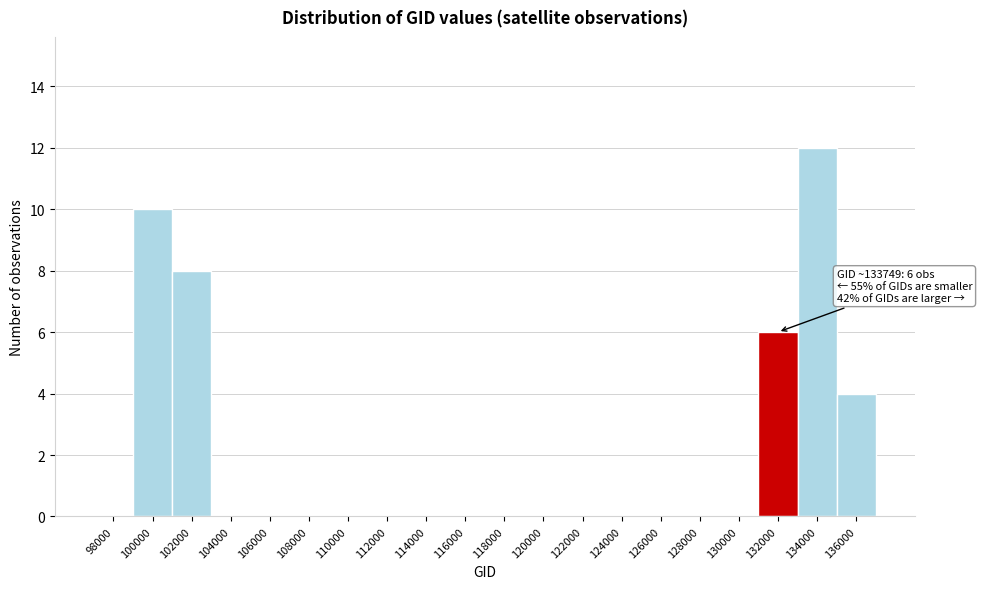

Reading left to right, extract all data points from this chart.

98000=0	100000=10	102000=8	104000=0	106000=0	108000=0	110000=0	112000=0	114000=0	116000=0	118000=0	120000=0	122000=0	124000=0	126000=0	128000=0	130000=0	132000=6	134000=12	136000=4